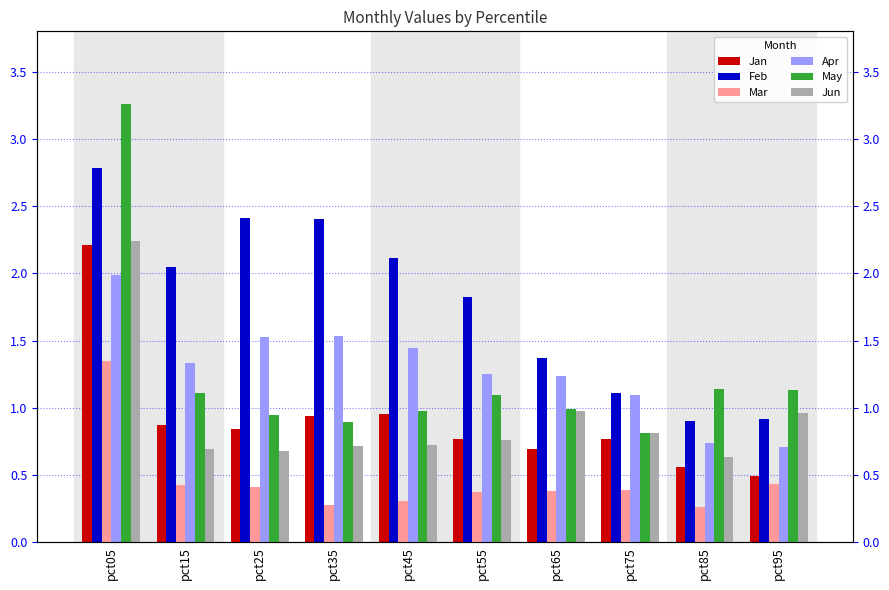

True or false: Feb has a value of 1.7 at pct75.

False